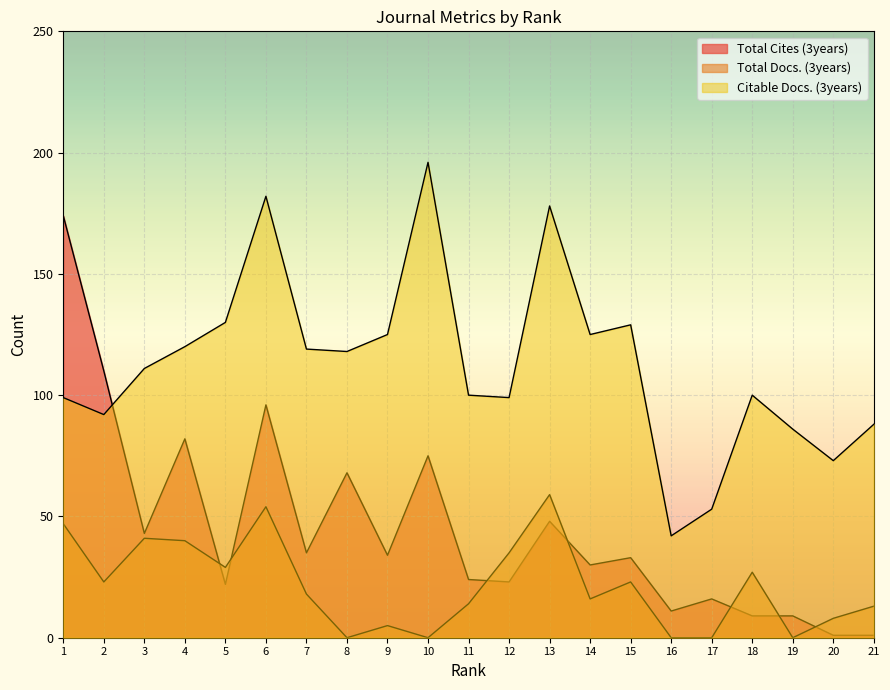

The value of Total Docs. (3years) at 3 is 74. True or false?

False